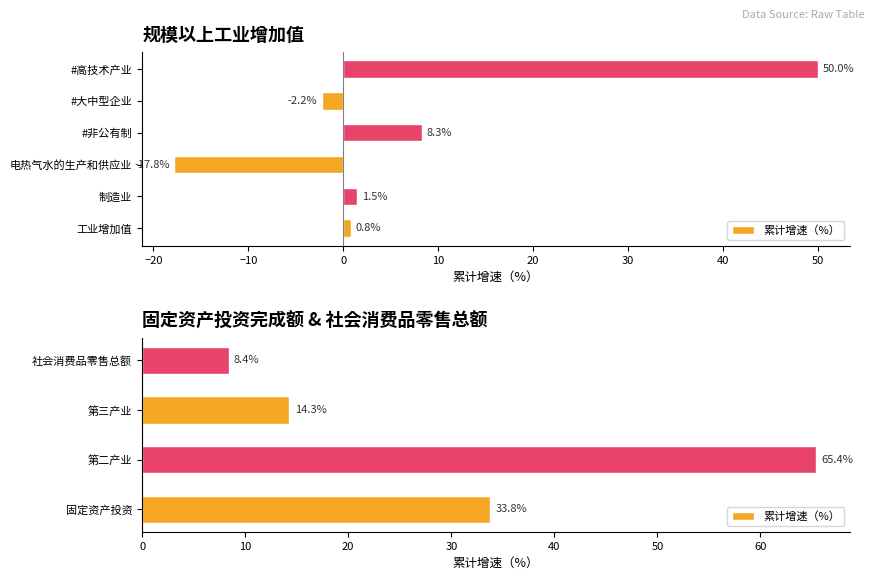

How many values are below 33?

2